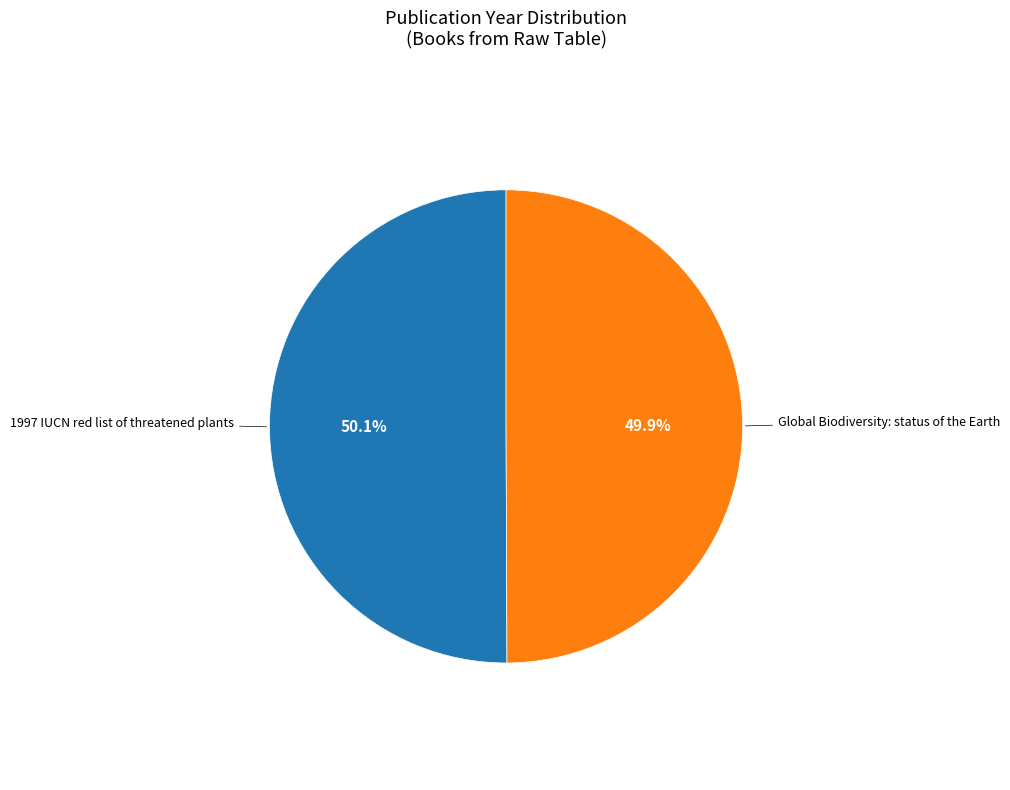

Is there a majority slice in this chart?

Yes